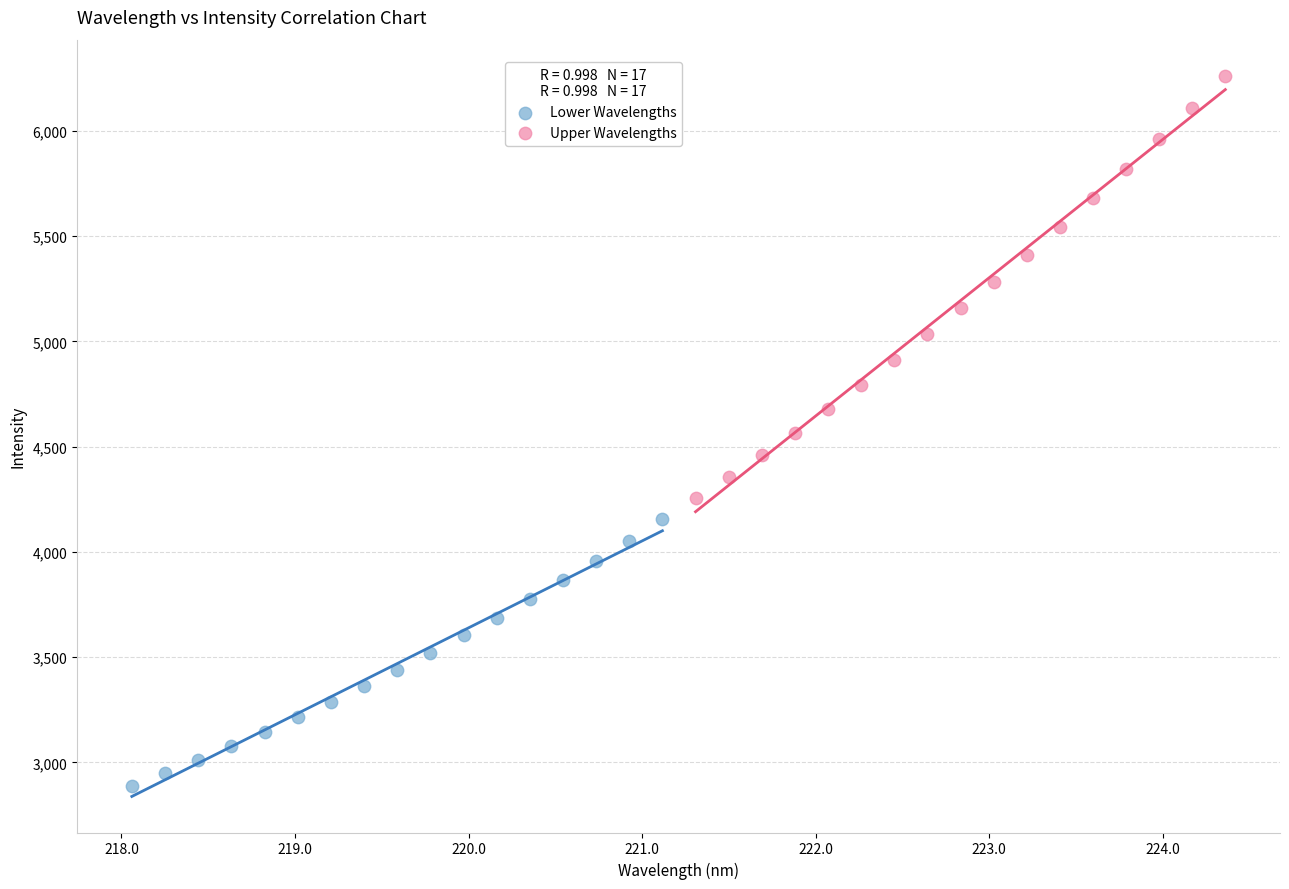

Which series reaches the maximum Y coordinate?

Upper Wavelengths